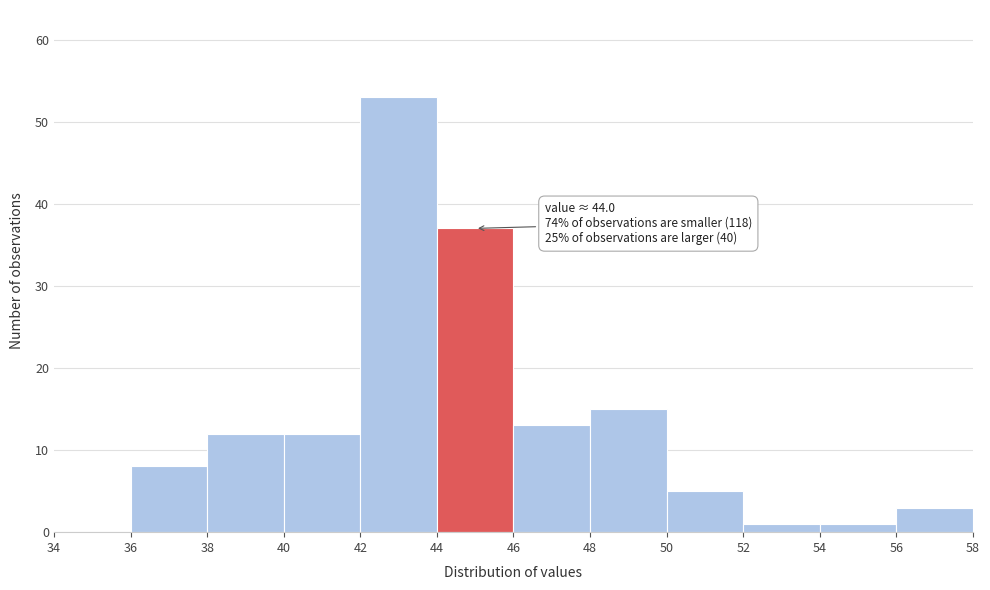

Over which range of the x-axis is the bar tallest?

42 to 44